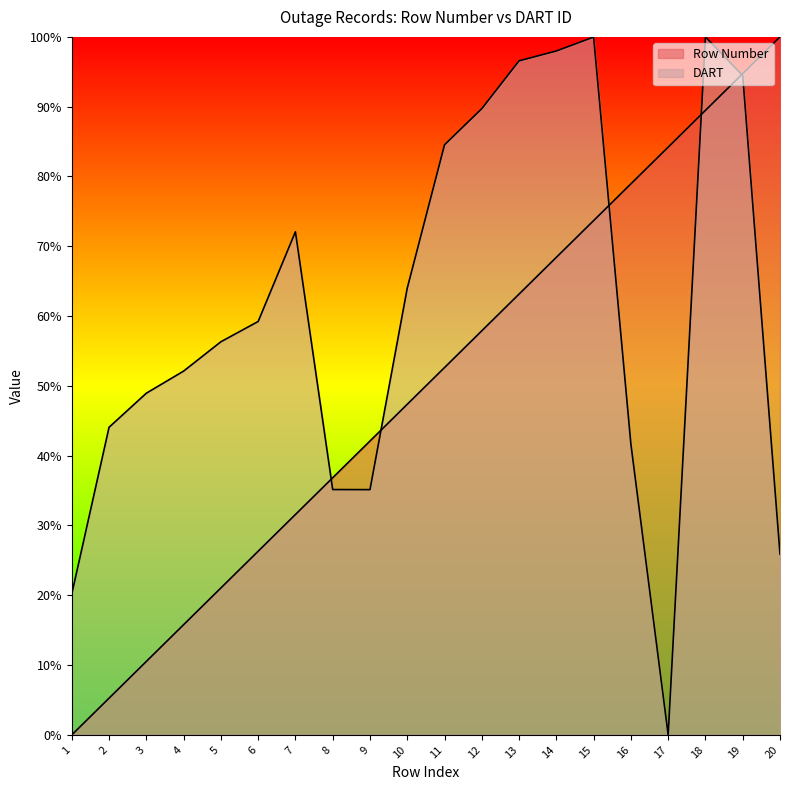

The value of DART at 4 is 52.1. True or false?

True